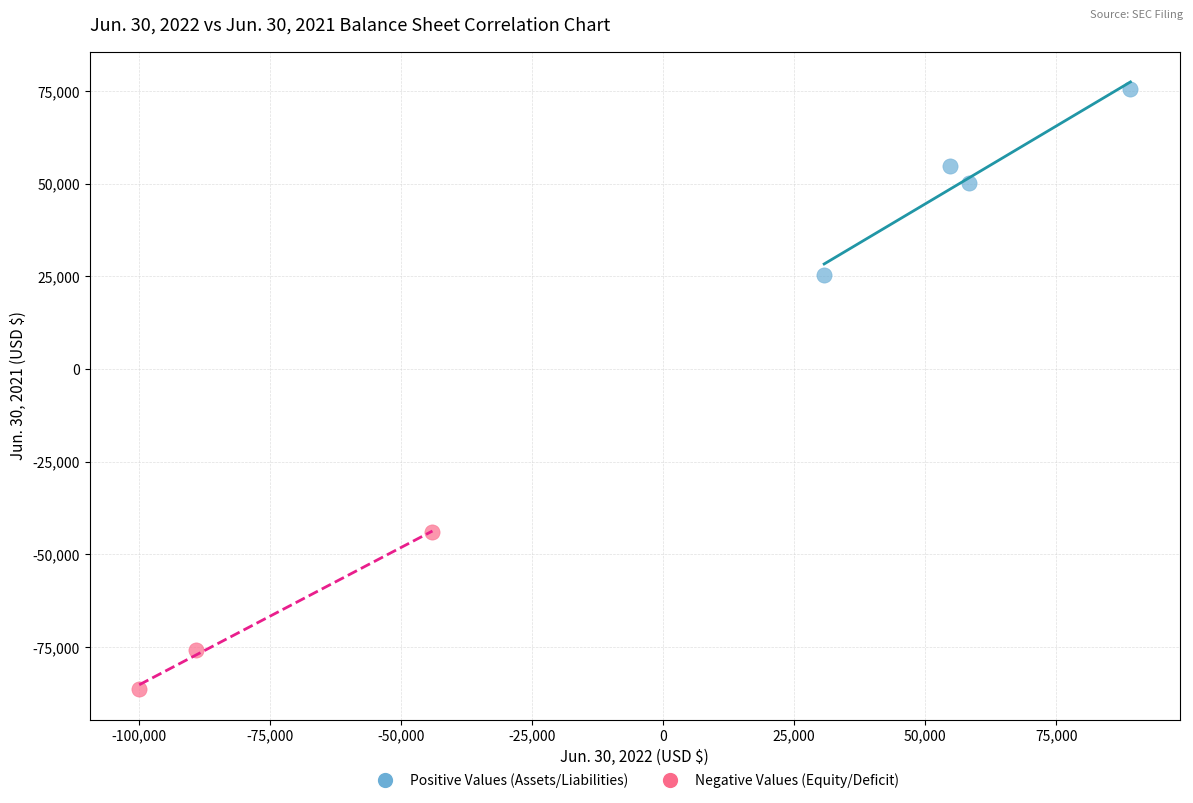

Which series contains the lowest Y value?

Negative Values (Equity/Deficit)